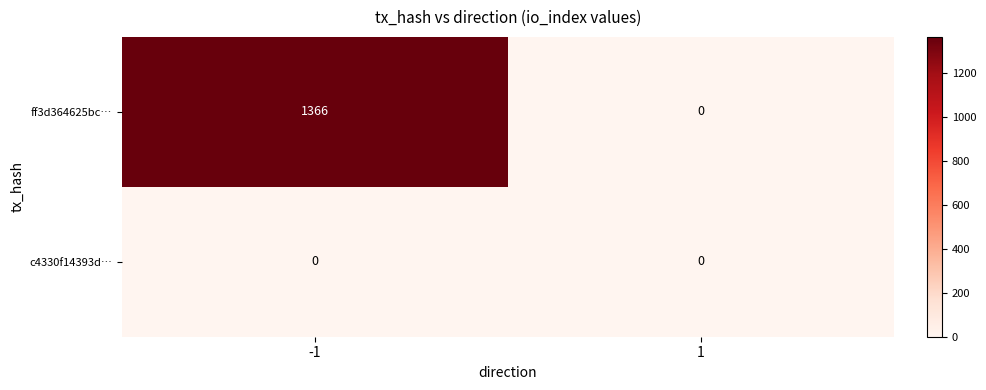

At how many categories does at least one series exceed 744?

1